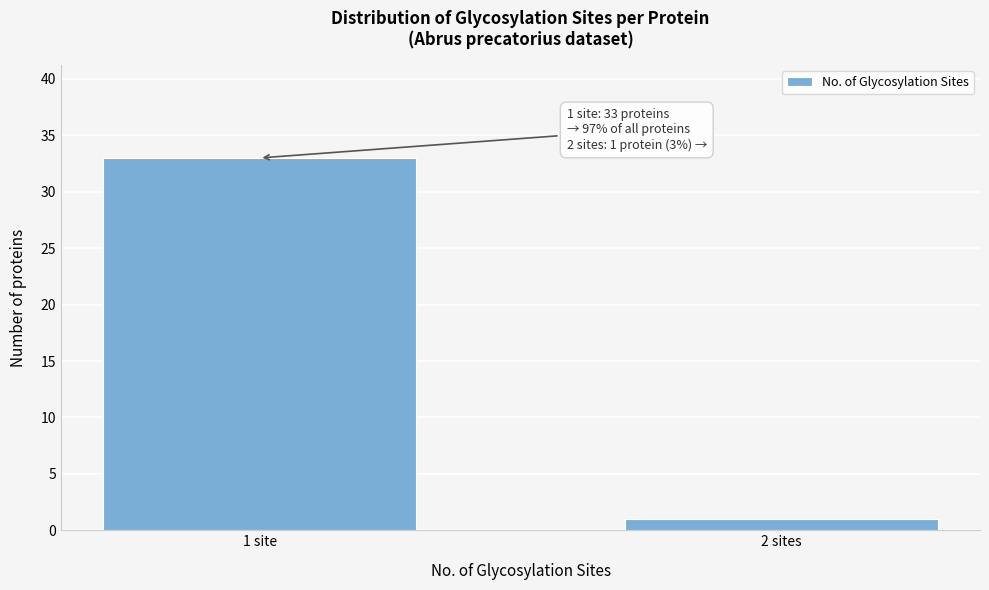

Reading right to left, transcribe all the data shown in this chart.

2 sites=1	1 site=33